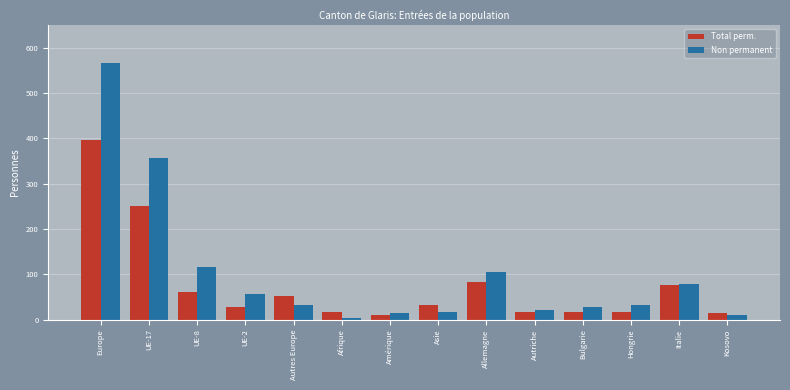

Which series has the largest range (max minus min)?

Non permanent